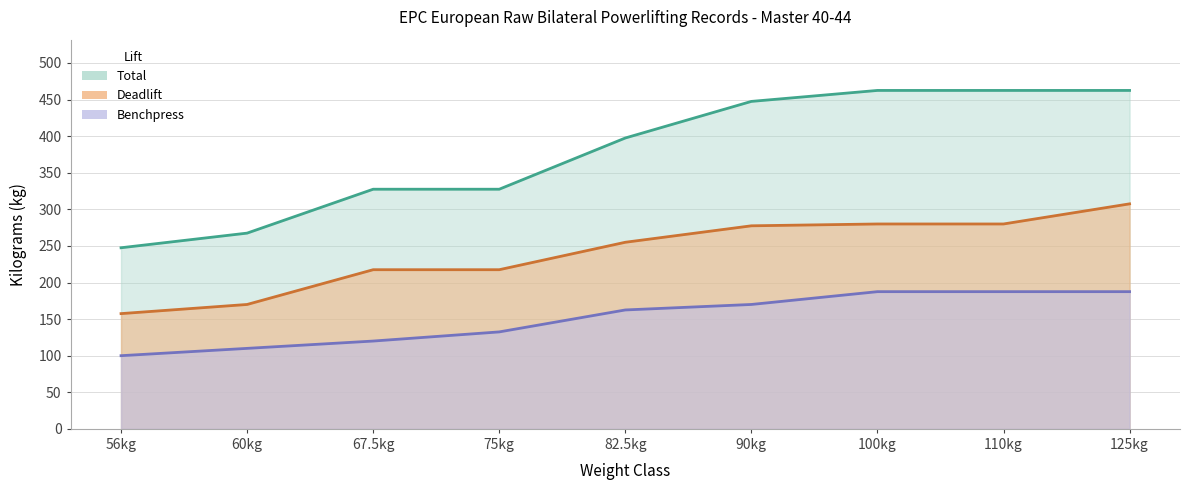

What are all the series names shown in the legend?

Benchpress, Deadlift, Total